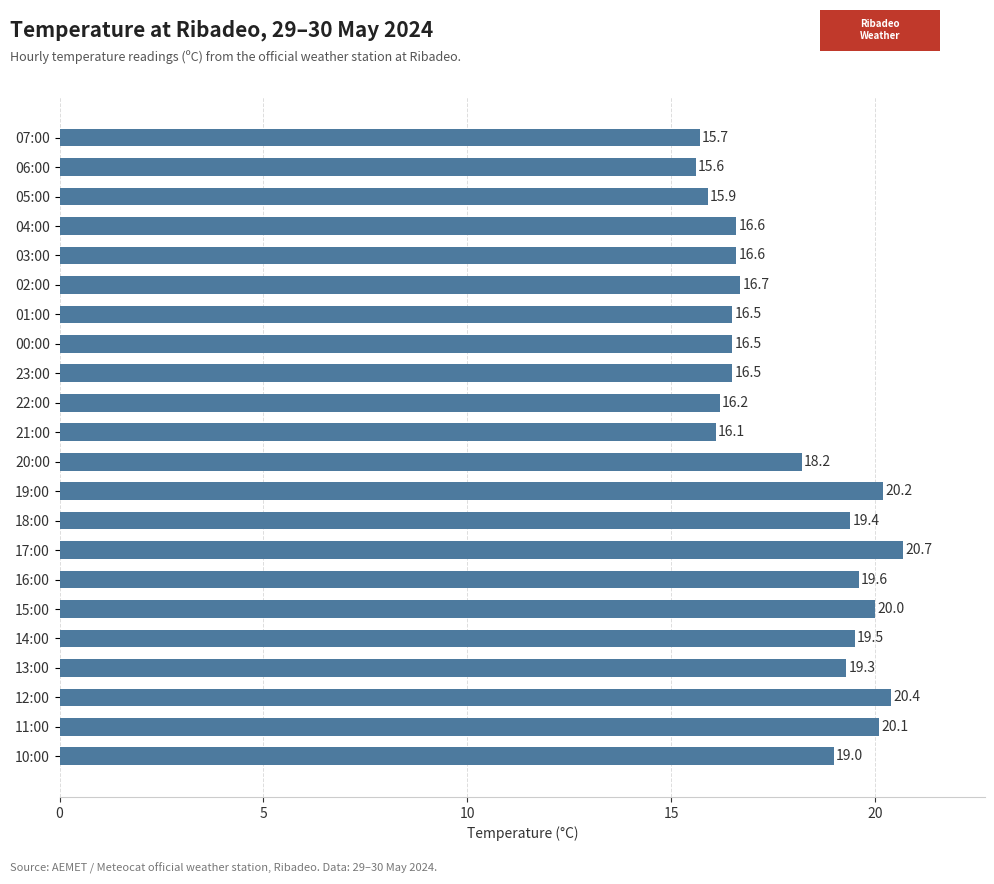

True or false: the data shows 20.2 at 19:00.

True